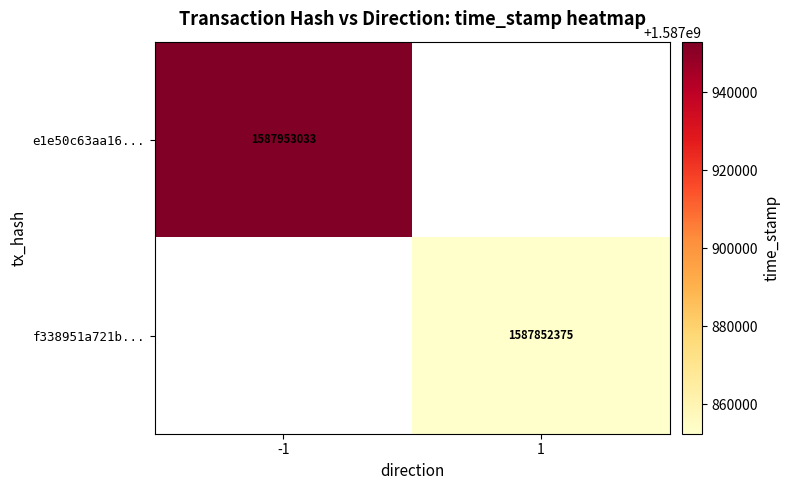

The value of f338951a721b... at 1 is 1587852375. True or false?

True